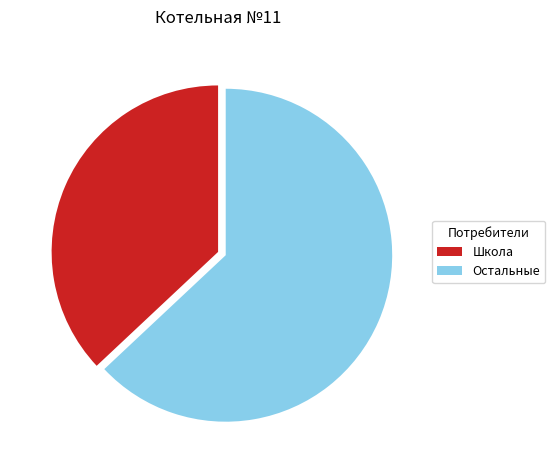

What is the largest slice in the pie chart?

Остальные